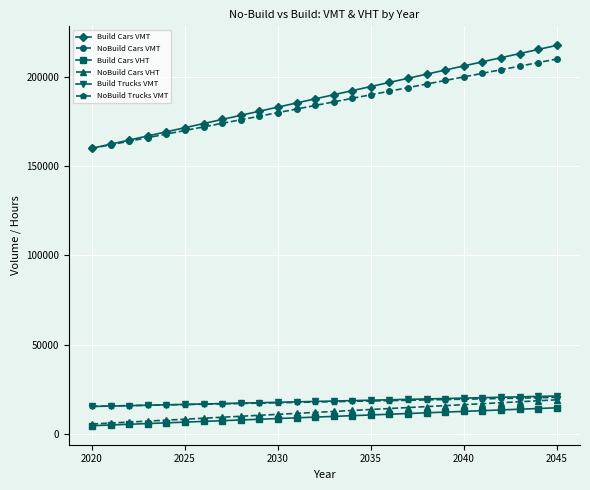

True or false: Build Cars VHT and Build Cars VMT intersect in this chart.

False